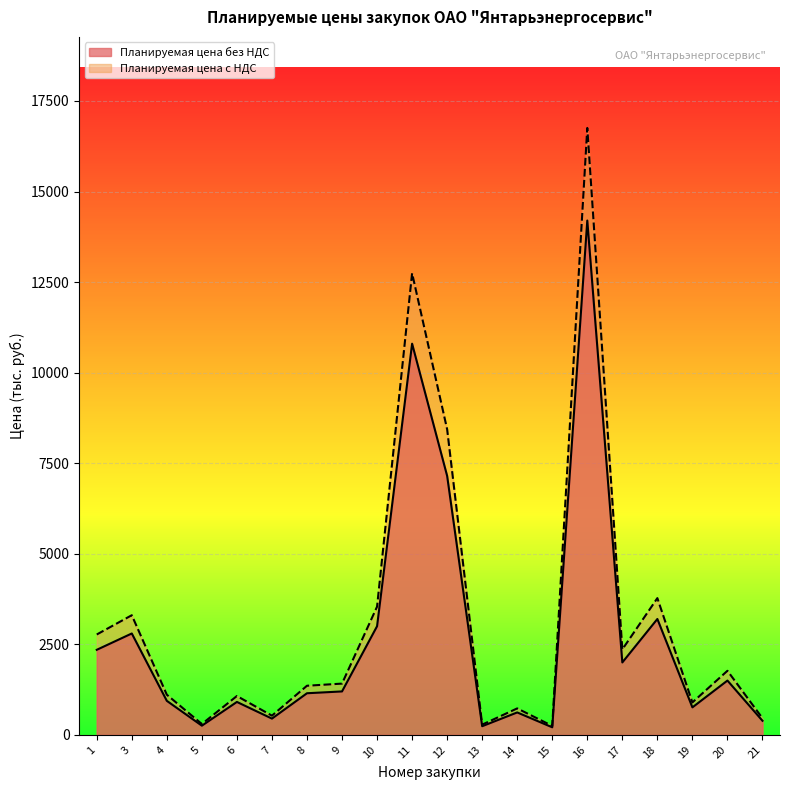

The value of Планируемая цена с НДС at 12 is 8437.0. True or false?

True